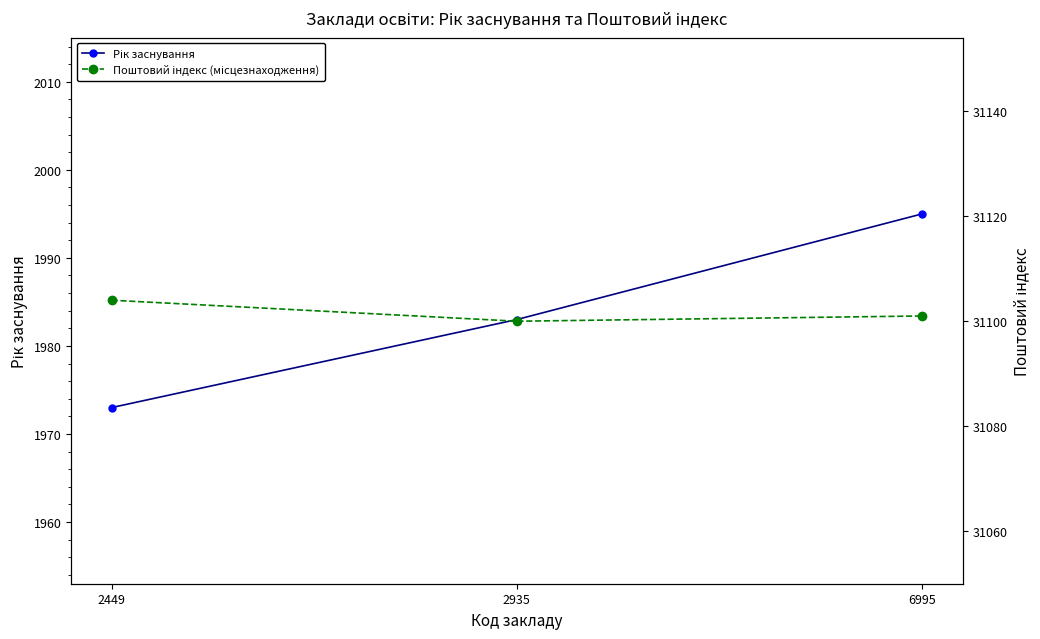

Which has a higher value, 2935 or 2449?

2935